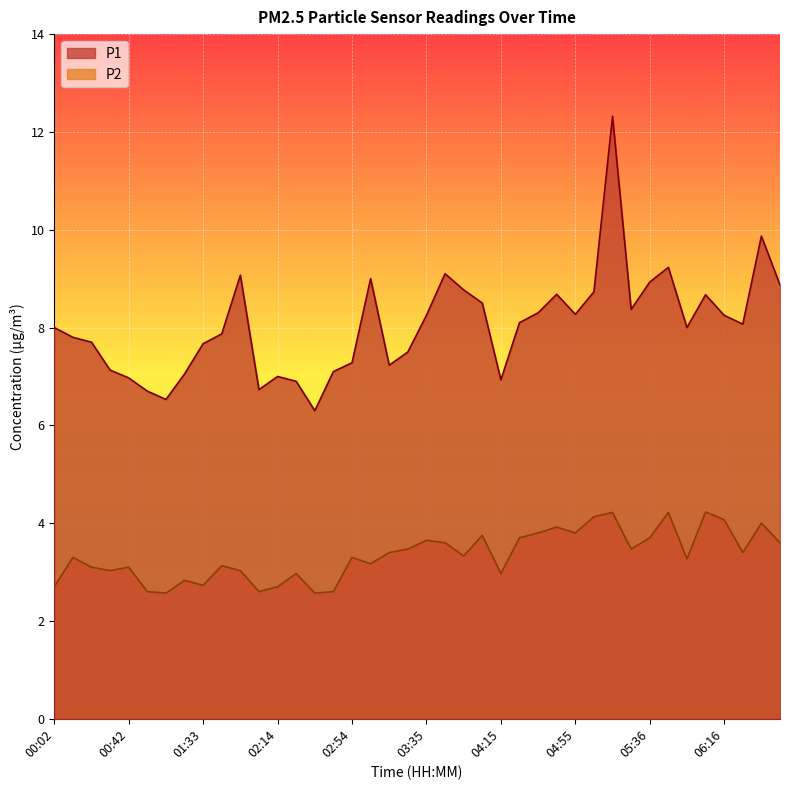

At which category does P1 reach its first local valley?

01:02